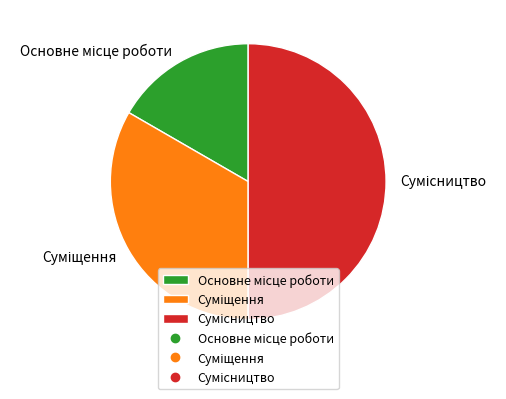

To the nearest percent, what portion does Суміщення represent?

33%